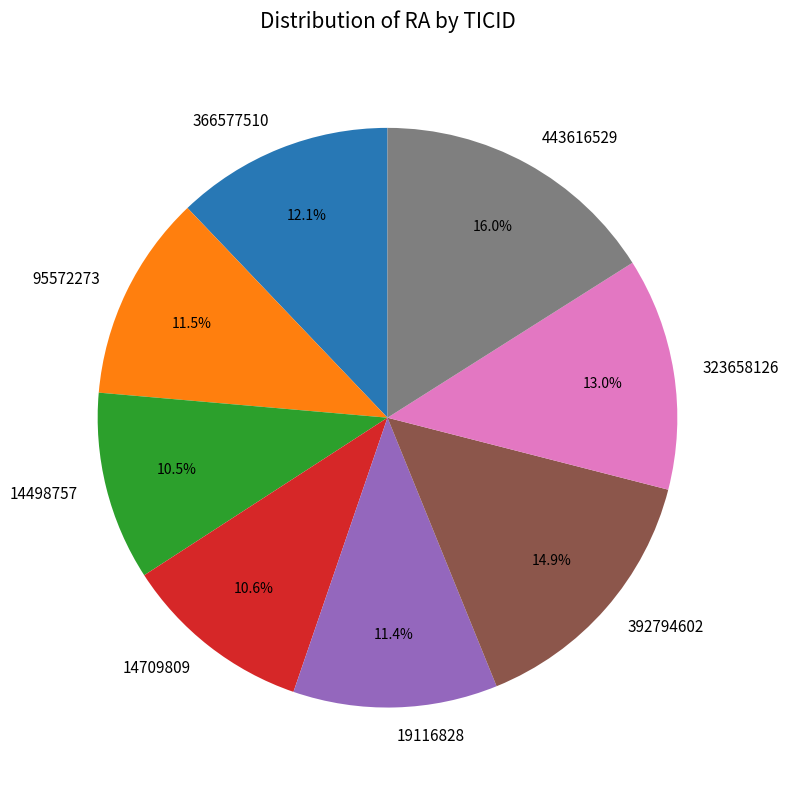

The 443616529 slice represents 16% of the pie. True or false?

True